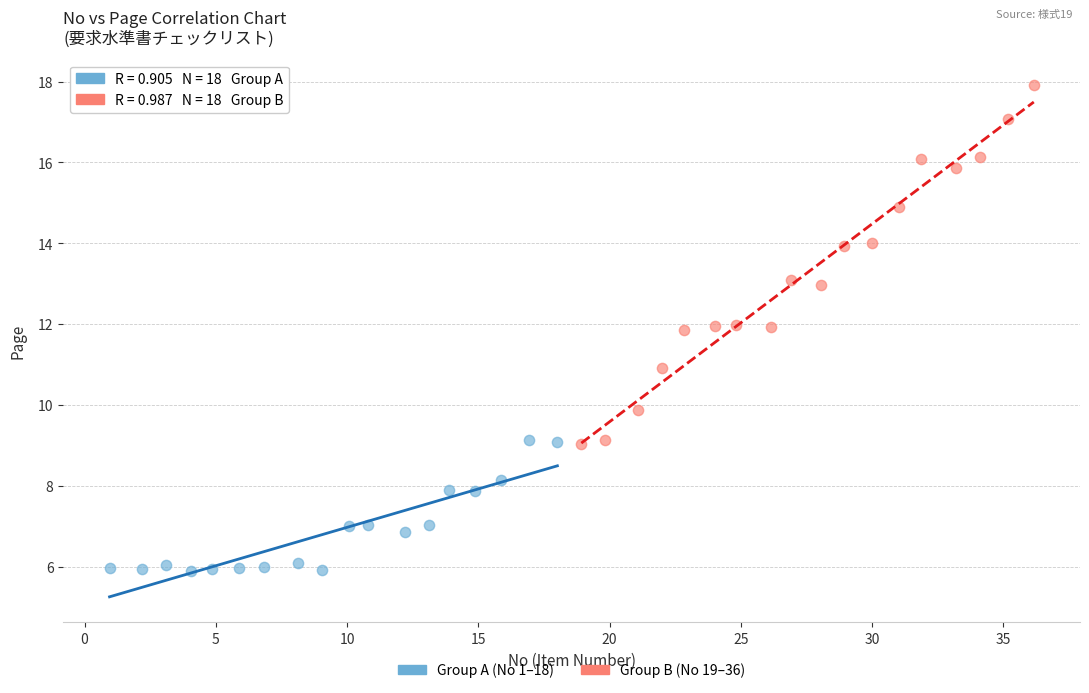

Which series contains the lowest Y value?

Group A (No 1–18)